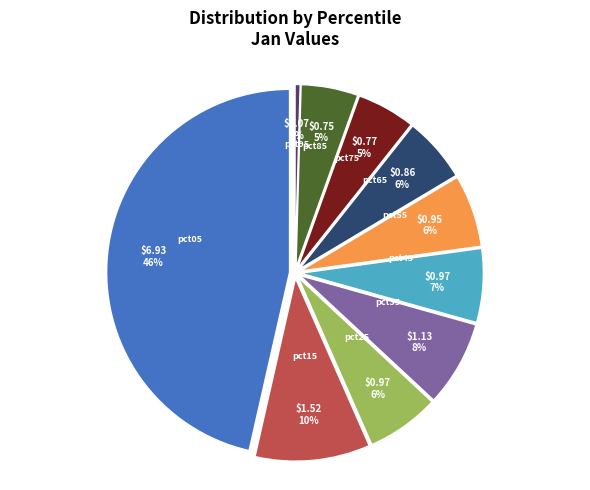

Does pct55 account for over 50% of the chart?

No